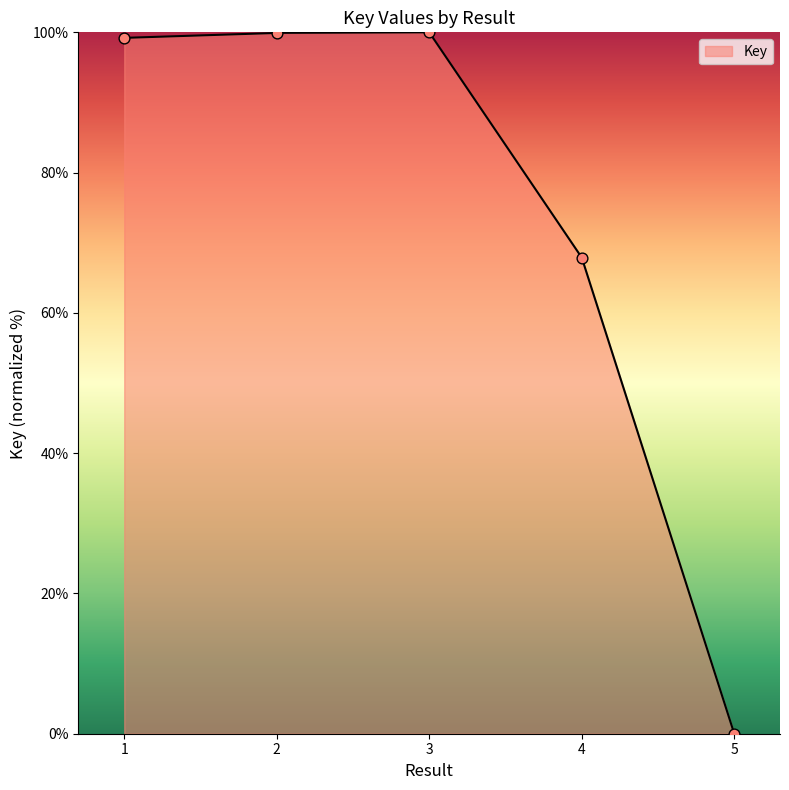

What is the change in value from 3 to 5?

-100.0